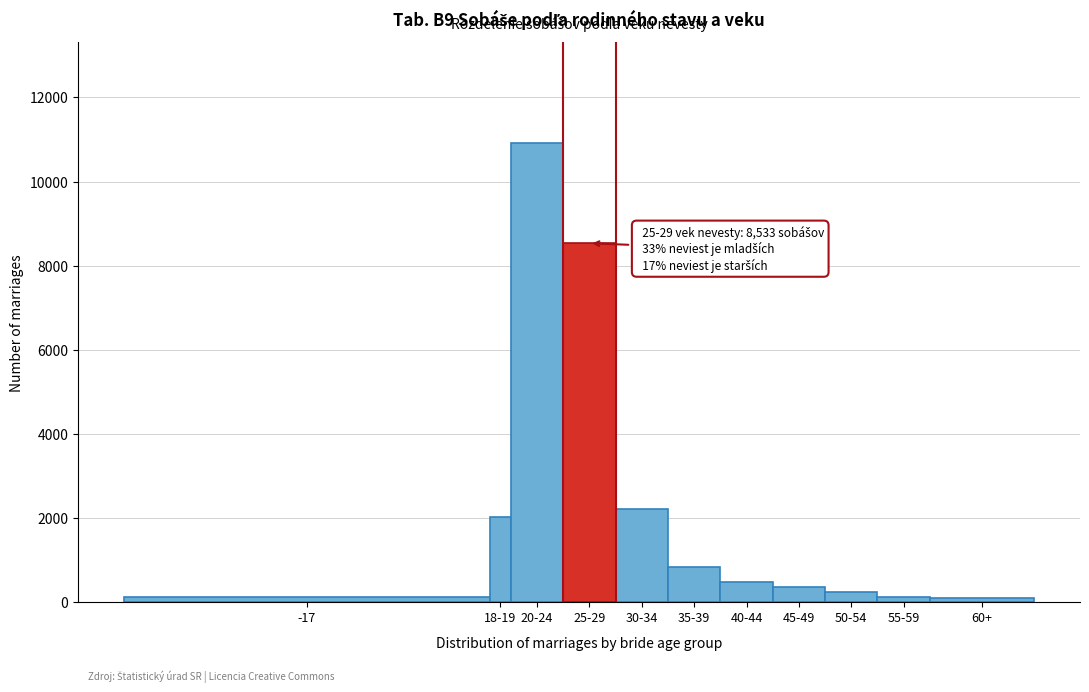

What is the greatest value displayed?

10911